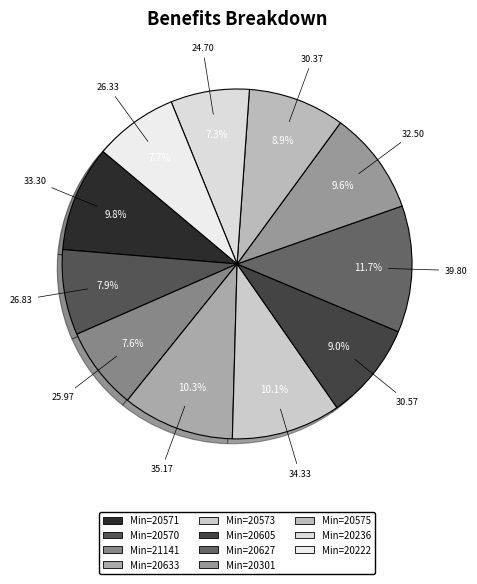

Count the number of slices in the pie.

11